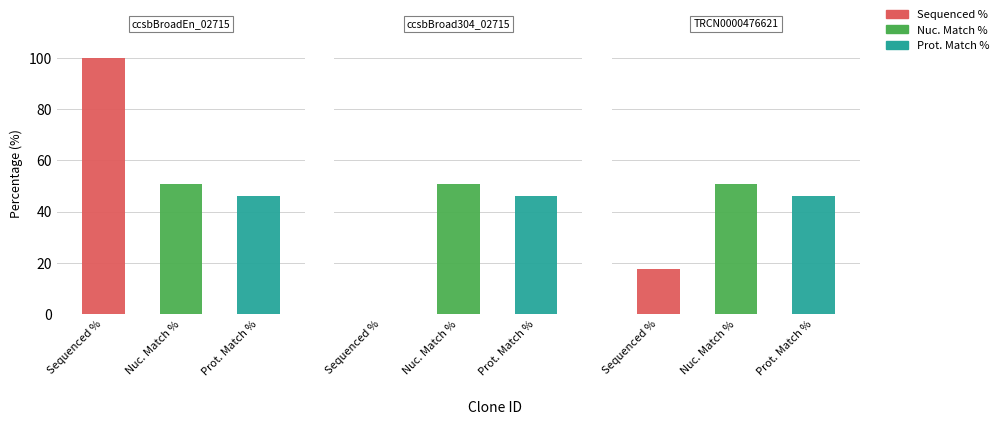

Rank the series at TRCN0000476621 from highest to lowest value.

Nuc. Match %, Prot. Match %, Sequenced %